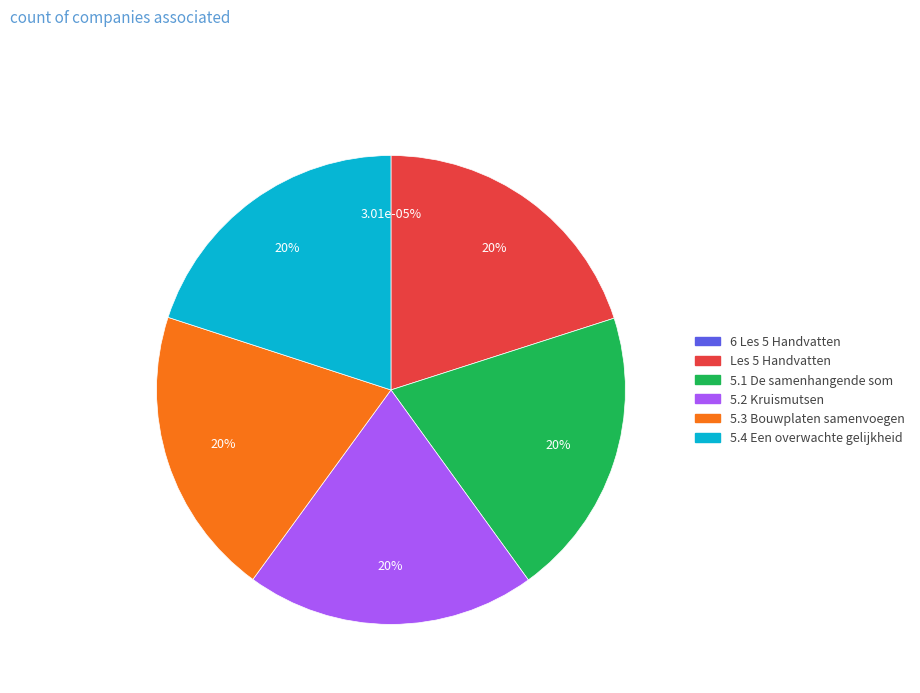

To the nearest percent, what is the average slice percentage?

17%